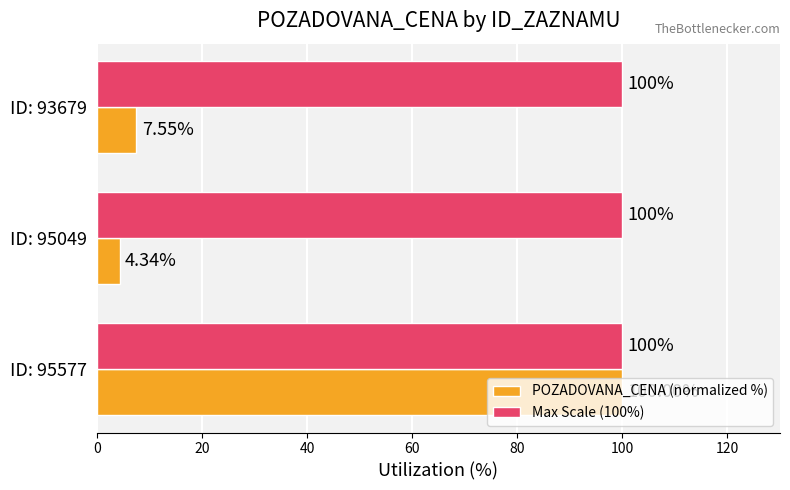

At ID: 93679, list the series in order from smallest to largest.

POZADOVANA_CENA (normalized %), Max Scale (100%)